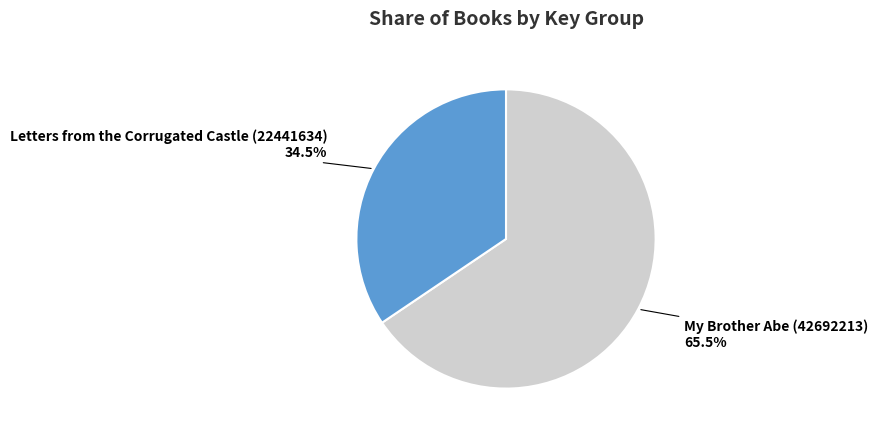

What is the smallest slice in the pie chart?

Letters from the Corrugated Castle (22441634)